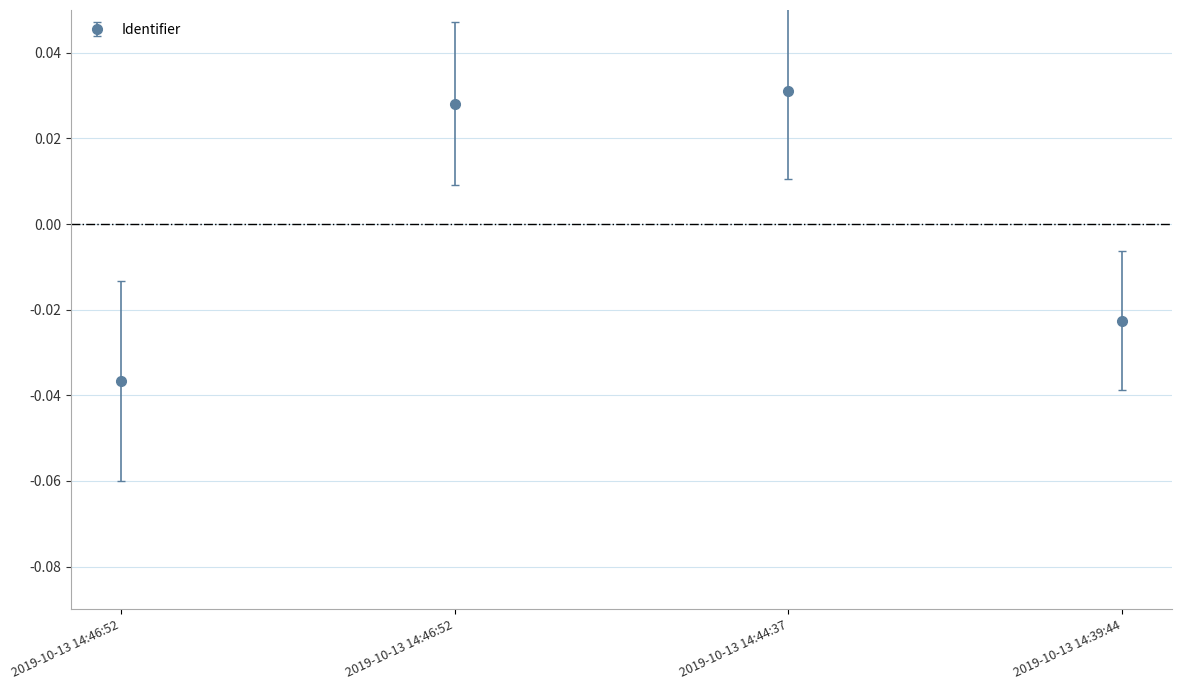

Does the chart have visible grid lines?

Yes